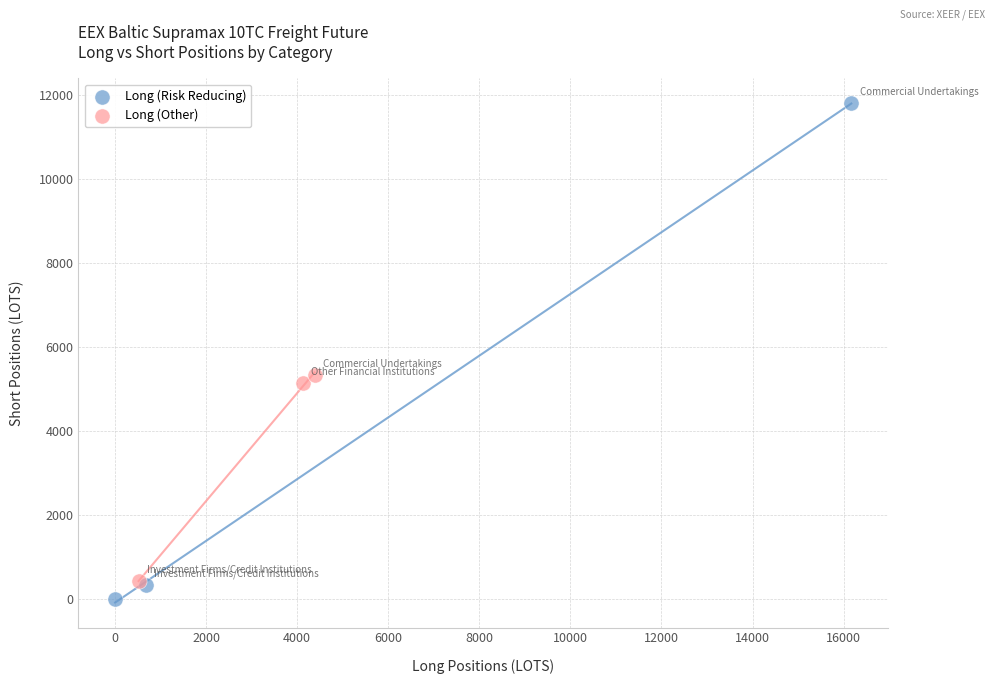

Which series reaches the minimum Y coordinate?

Long (Risk Reducing)